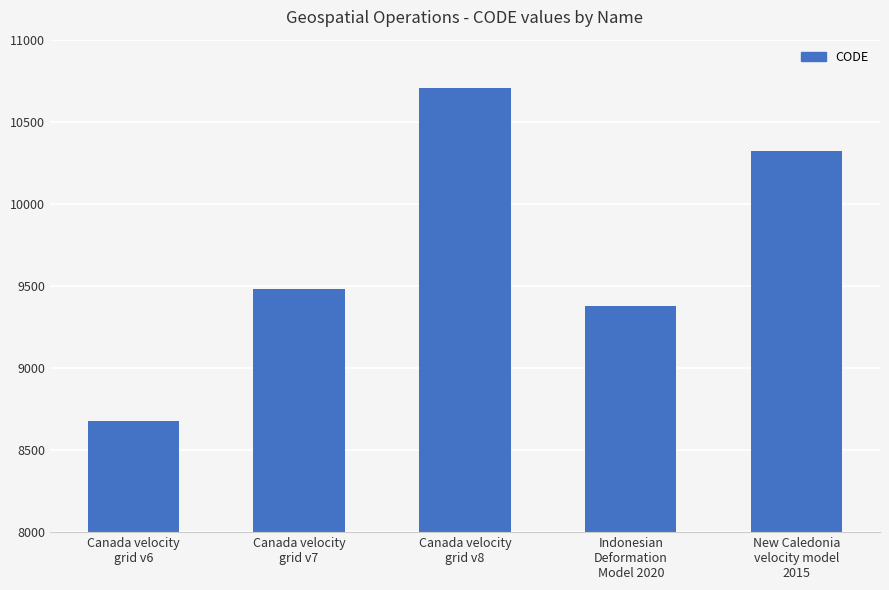

Which label corresponds to the smallest value in the chart?

Canada velocity
grid v6